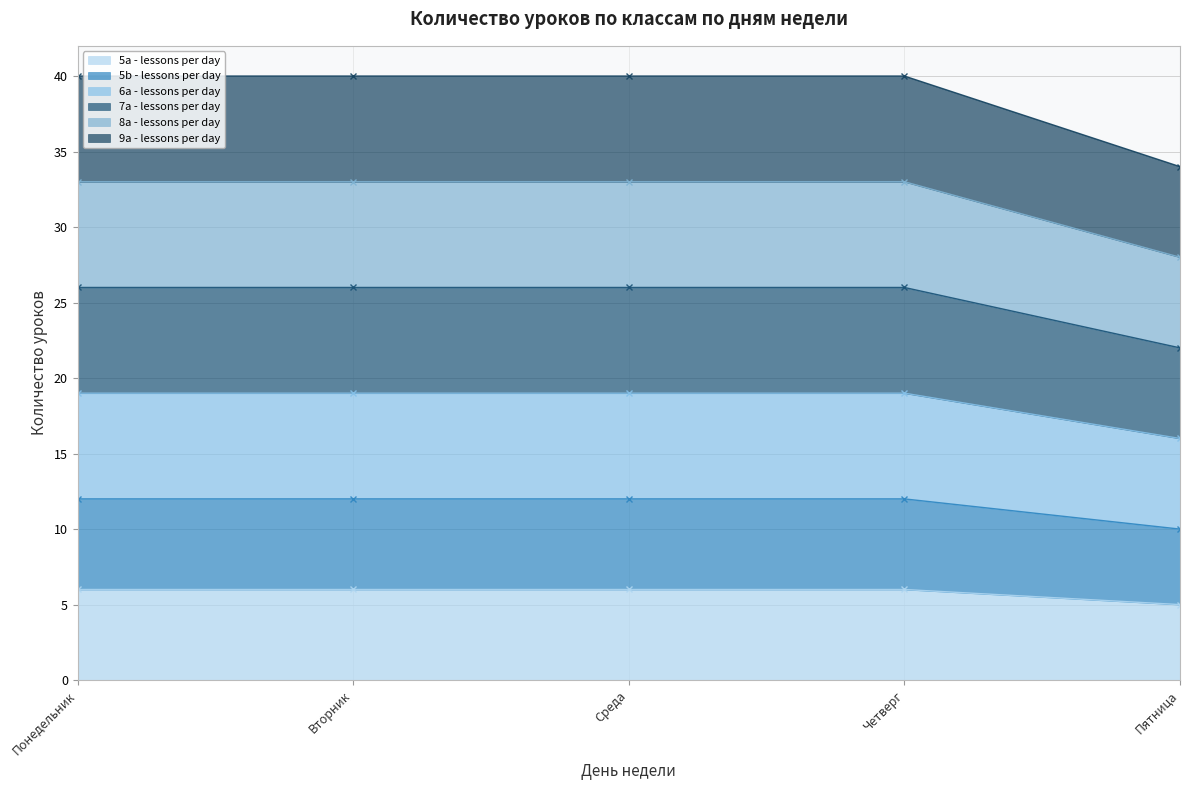

True or false: 5a - lessons per day has a value of 5 at Пятница.

True